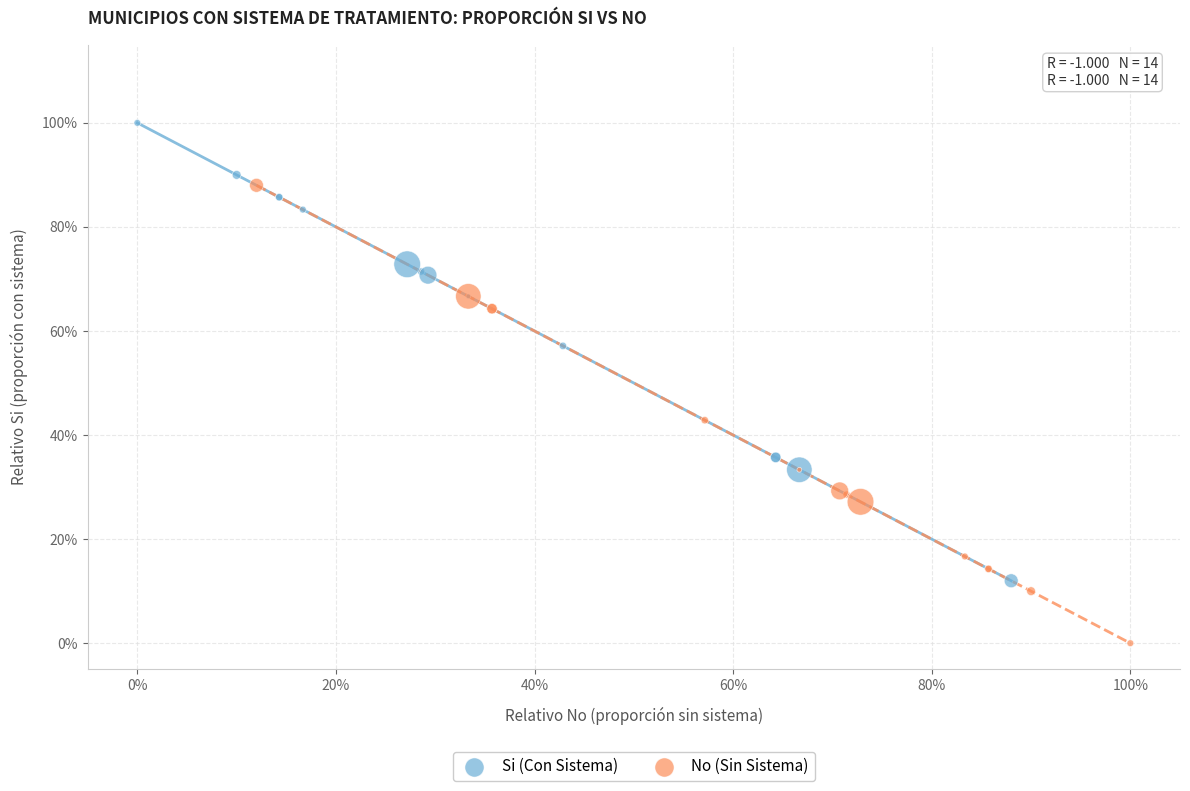

What are all the series names shown in the legend?

Si (Con Sistema), No (Sin Sistema)